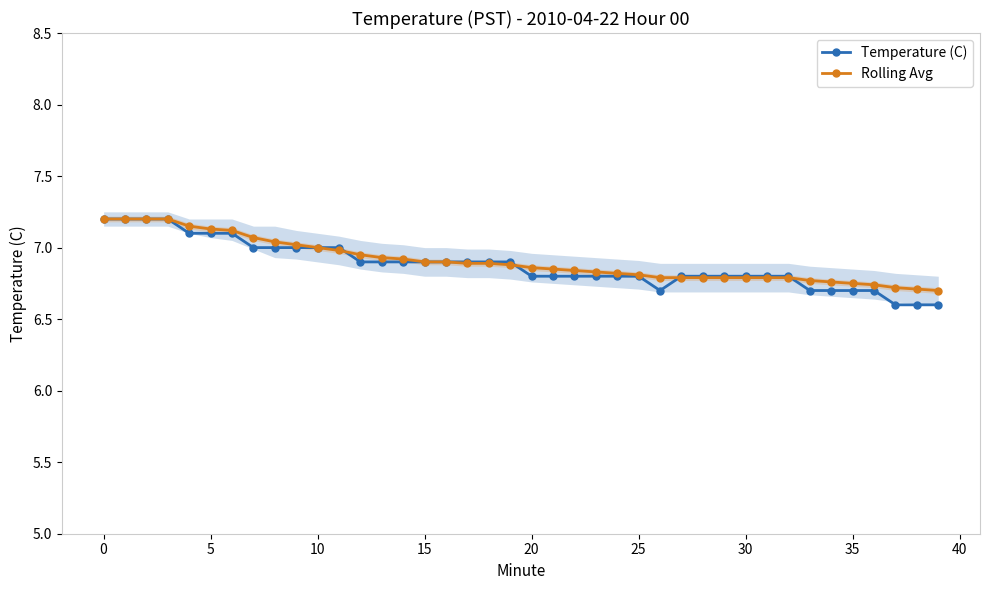

How many series are shown in this chart?

2